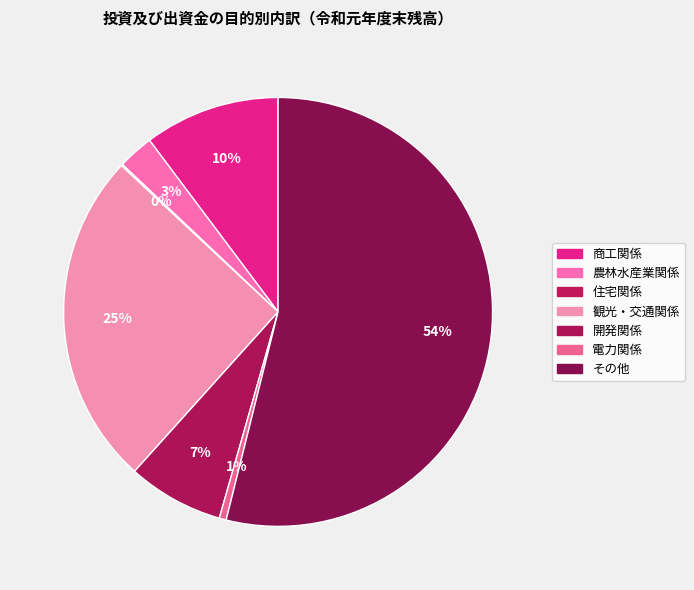

To the nearest percent, what portion does 電力関係 represent?

1%